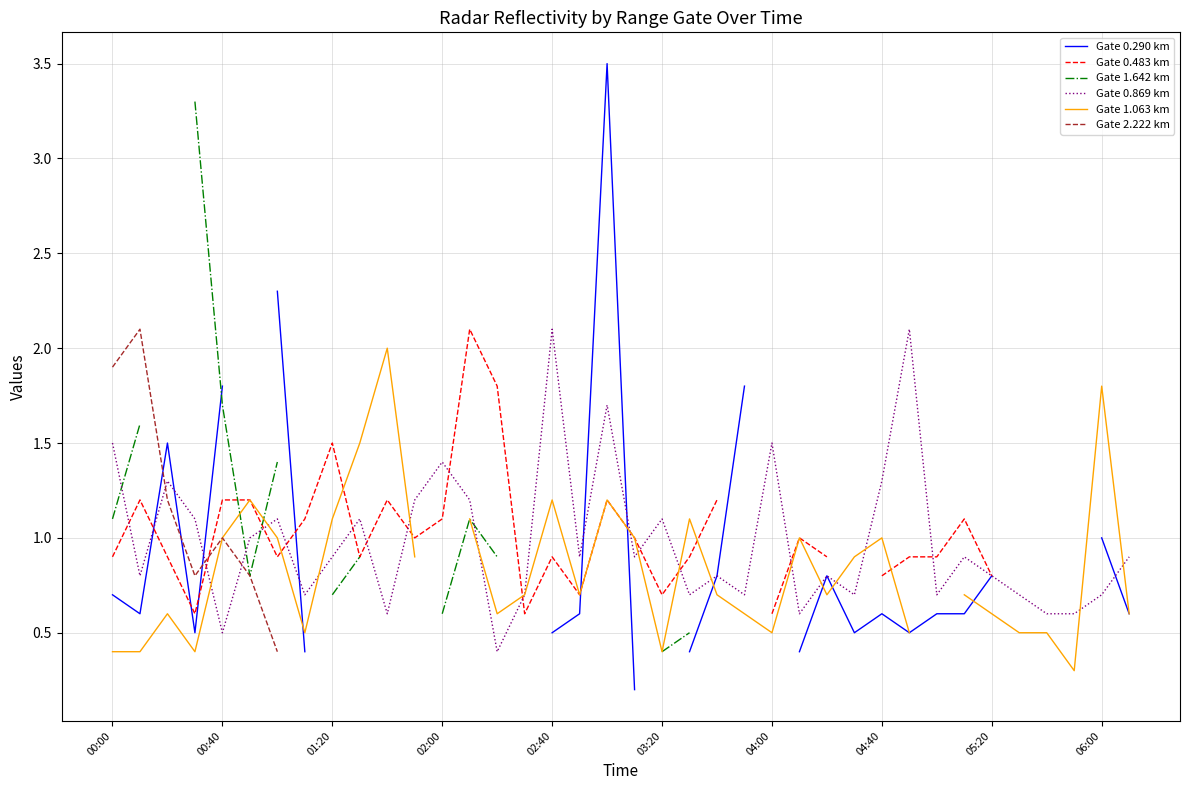

Is this an area chart (filled region under the line)?

No